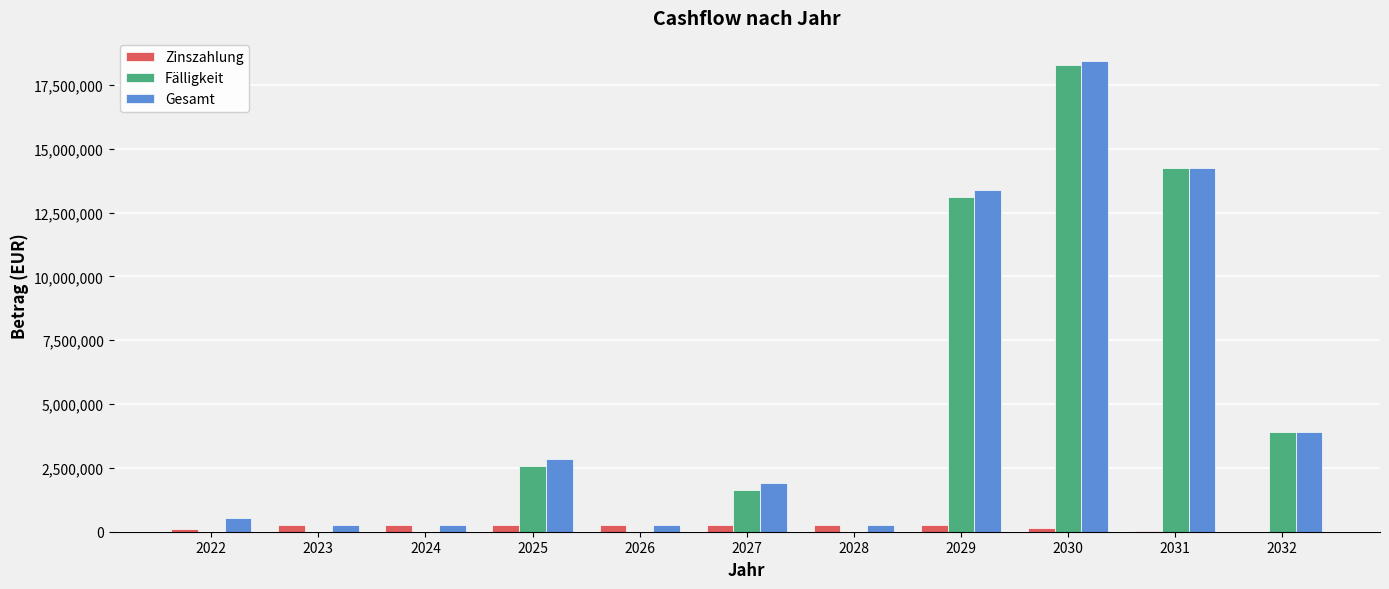

How many groups of bars are there?

11